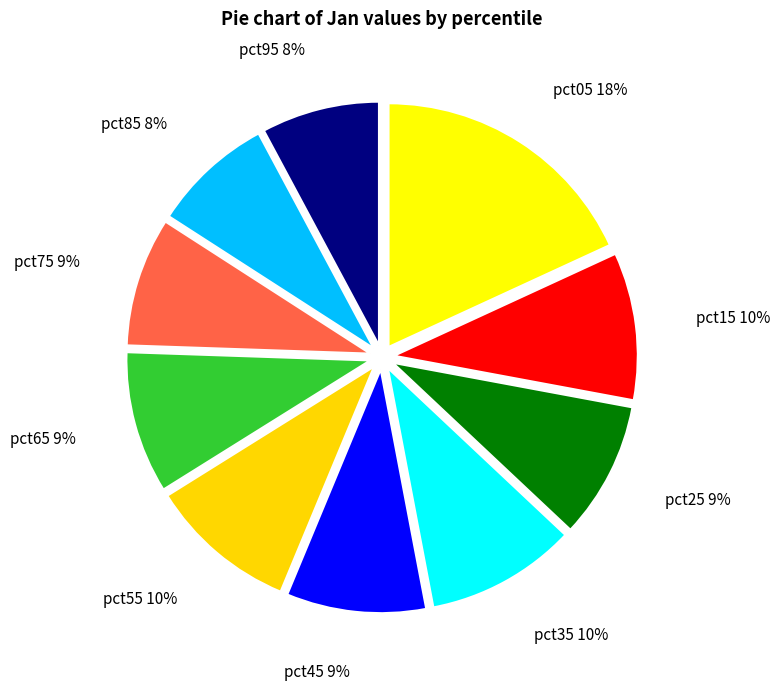

Rank the categories by value from lowest to highest.

pct95, pct85, pct75, pct25, pct45, pct65, pct15, pct55, pct35, pct05